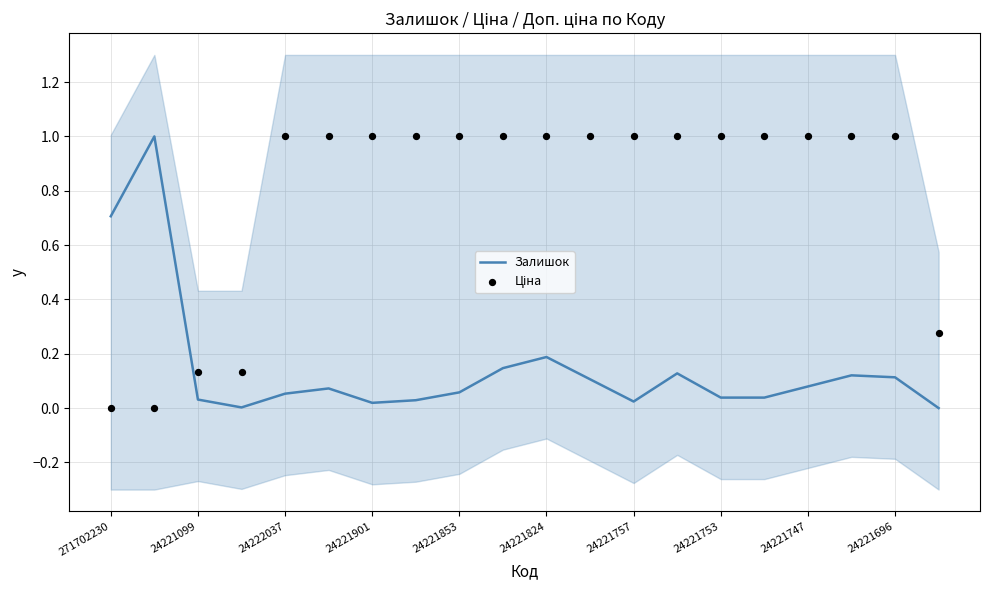

What is the highest value of the Залишок series?

1.0